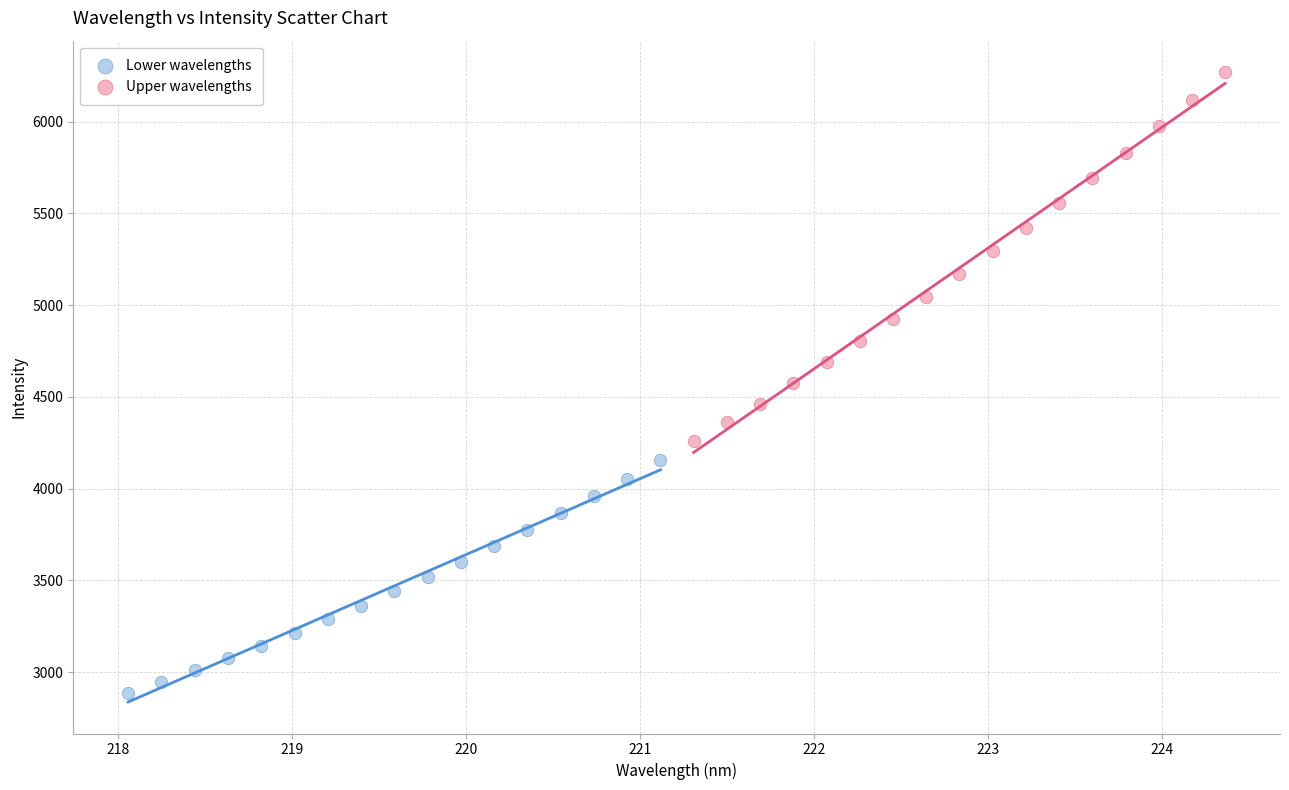

Which series contains the highest Y value?

Upper wavelengths